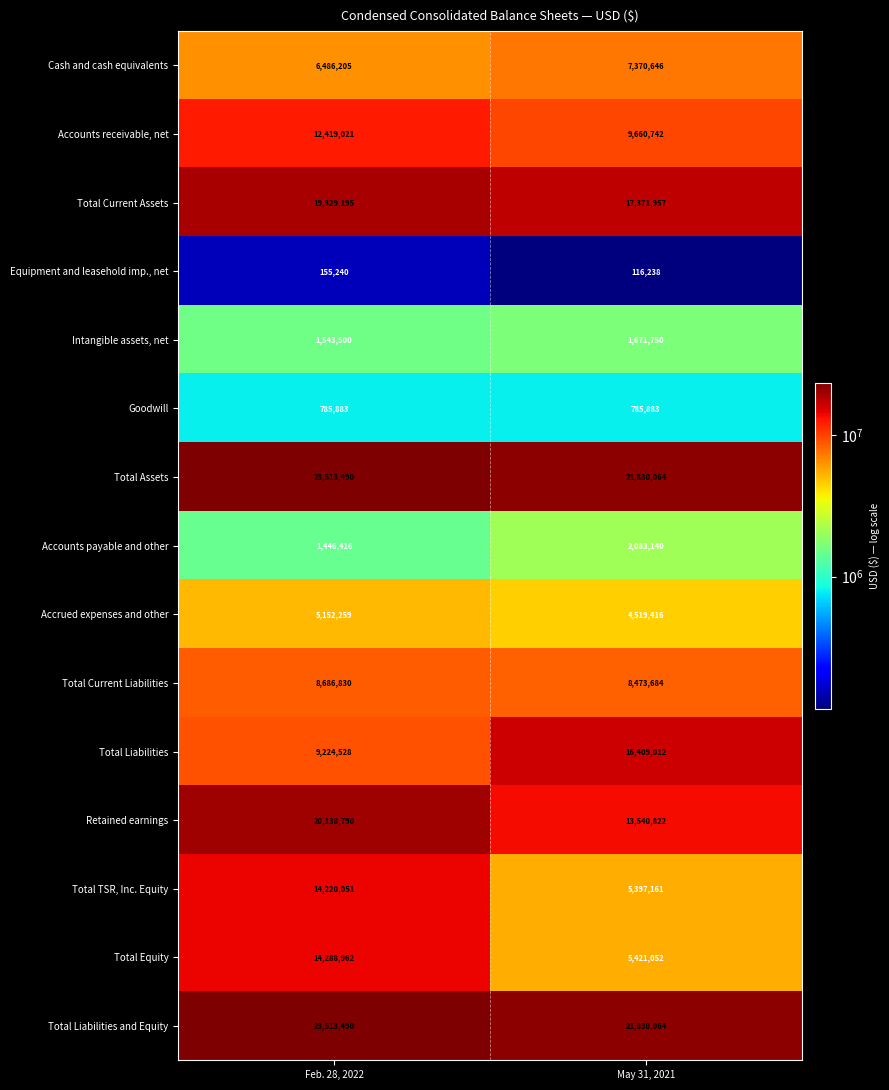

True or false: Total TSR, Inc. Equity has a value of 5397161 at May 31, 2021.

True